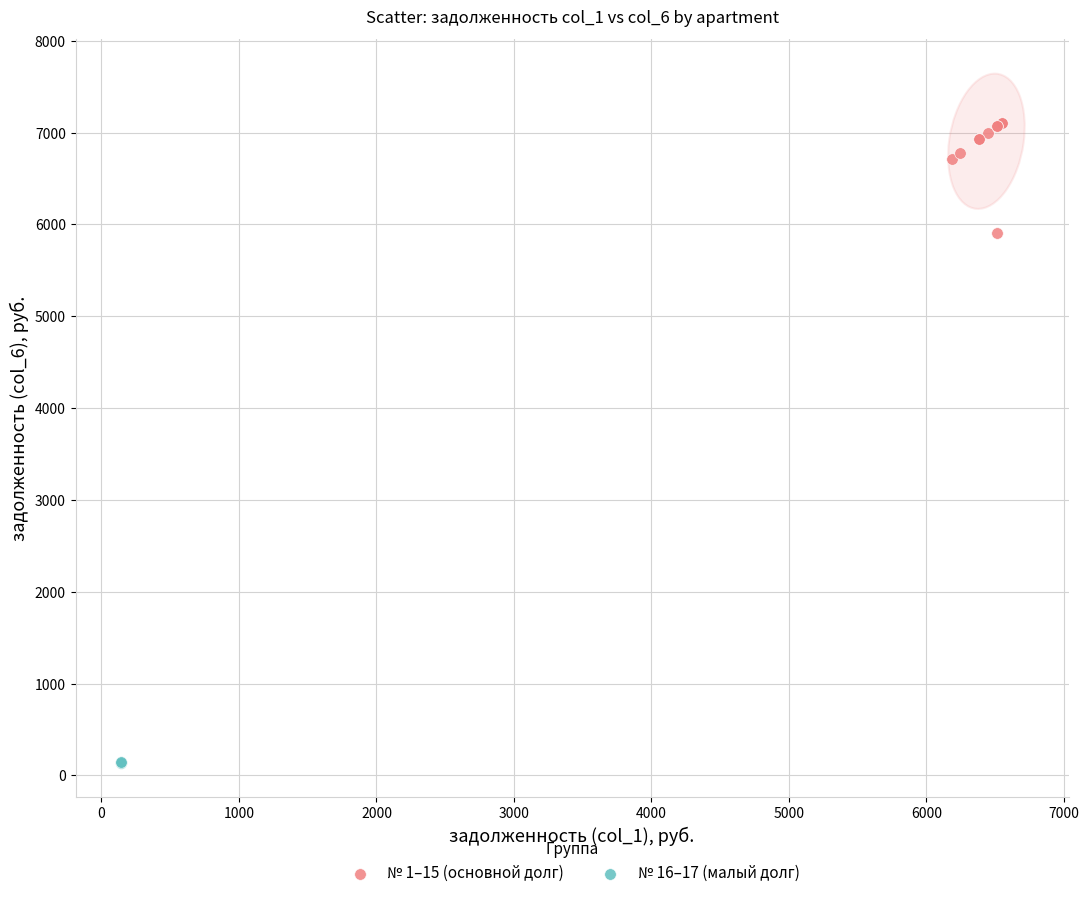

Which series reaches the minimum Y coordinate?

№ 16–17 (малый долг)